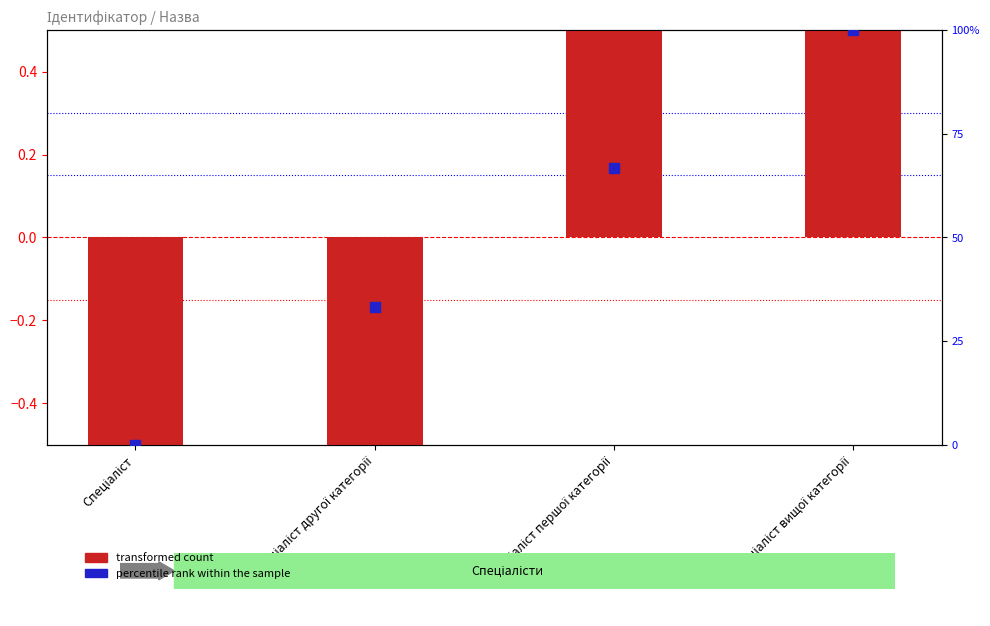

Which series reaches the maximum Y coordinate?

transformed count